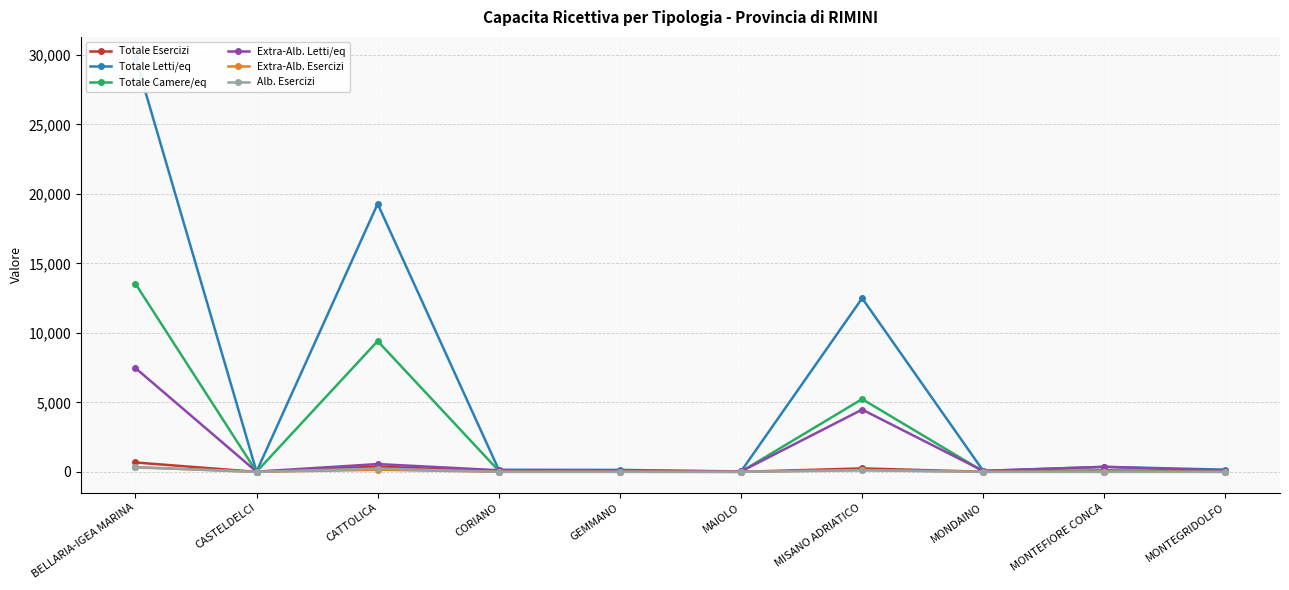

Rank the series at MONTEGRIDOLFO from lowest to highest value.

Alb. Esercizi, Extra-Alb. Esercizi, Totale Esercizi, Totale Camere/eq, Extra-Alb. Letti/eq, Totale Letti/eq